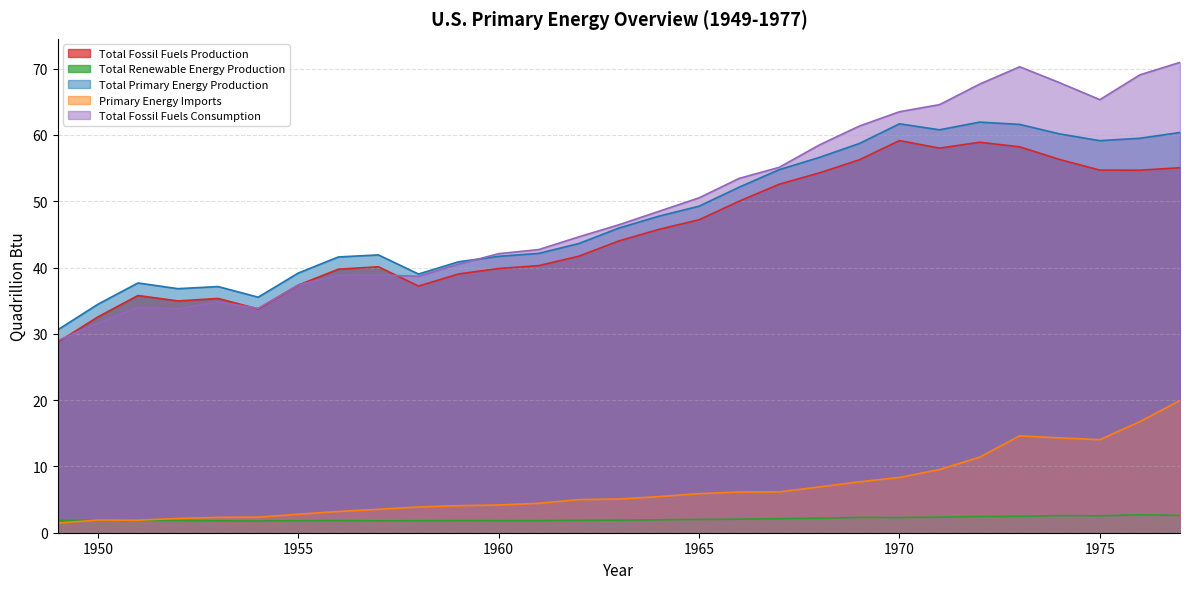

The Total Renewable Energy Production series shows 2.7 at 1949. True or false?

False